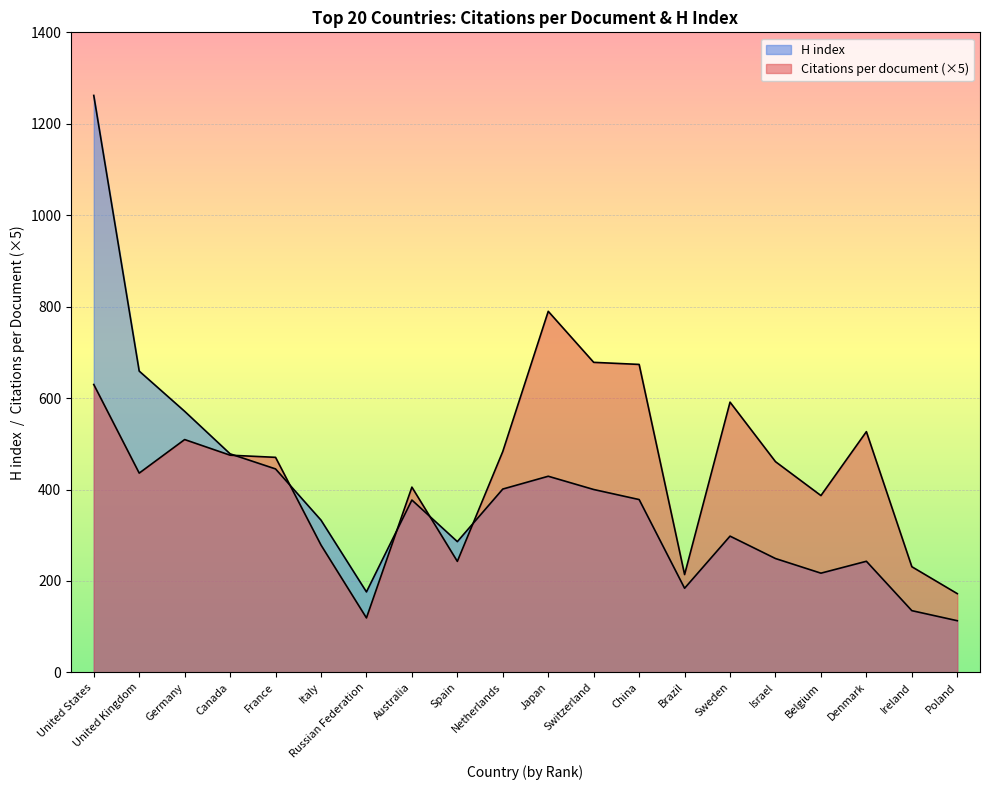

How many lines are shown in the chart?

2